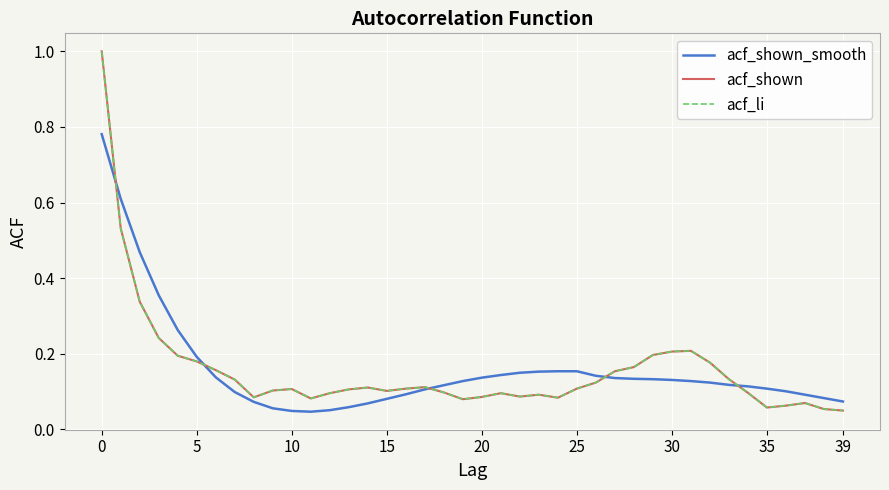

True or false: acf_li and acf_shown cross at least once.

False